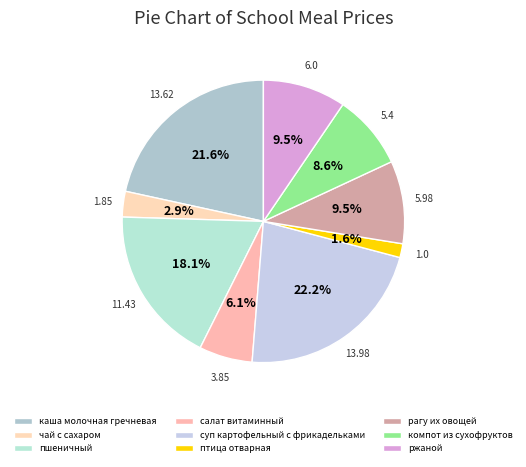

Rank the categories by value from highest to lowest.

суп картофельный с фрикадельками, каша молочная гречневая, пшеничный, ржаной, рагу их овощей, компот из сухофруктов, салат витаминный, чай с сахаром, птица отварная